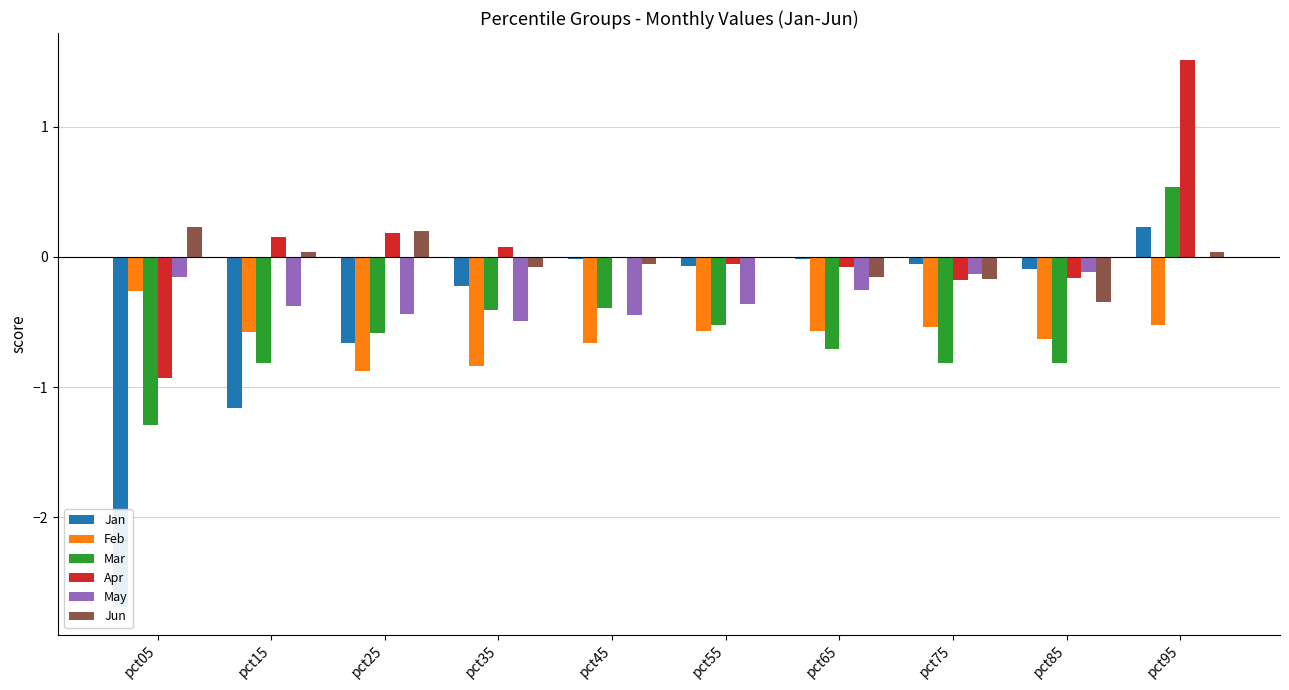

Does the chart contain stacked bars?

No